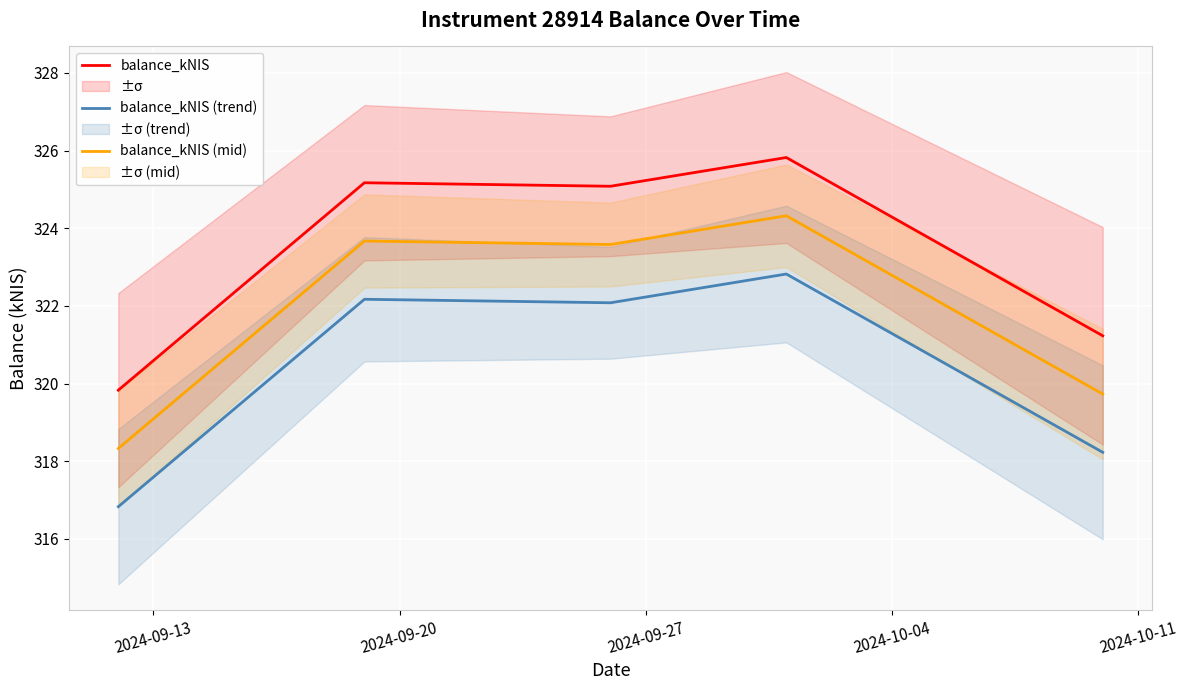

True or false: balance_kNIS and balance_kNIS (trend) cross at least once.

False